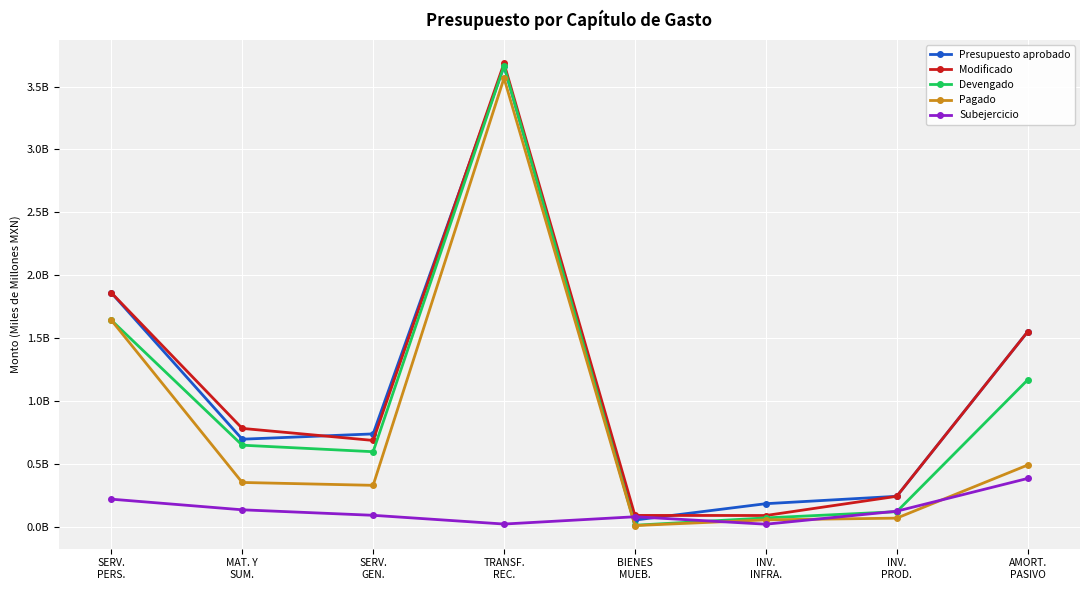

At which category does Presupuesto aprobado reach its first local peak?

TRANSF.
REC.